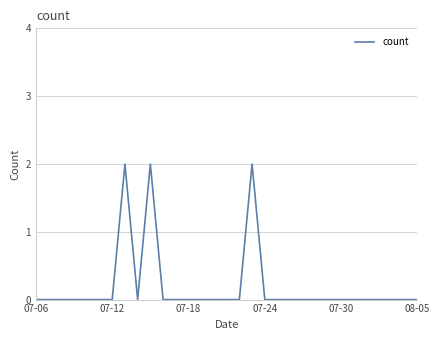

Is it true that the value at 08-05 is 1?

False